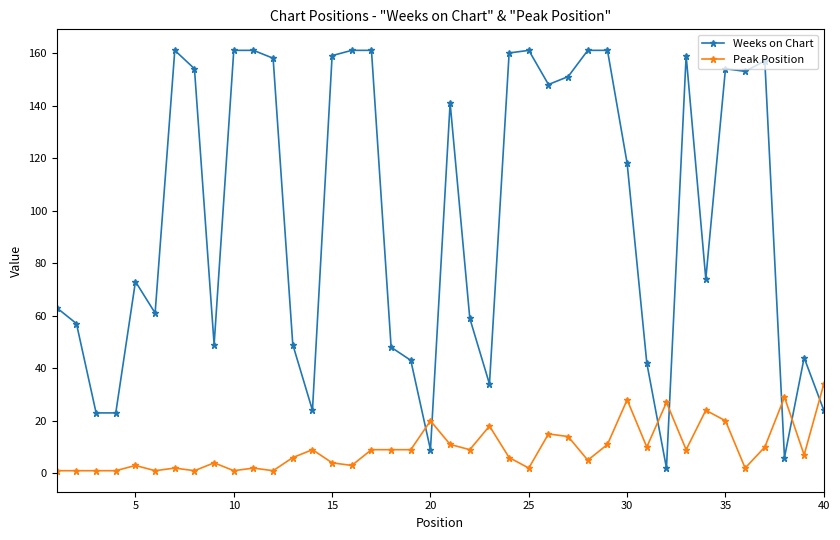

Does the chart display data point markers on the line(s)?

Yes